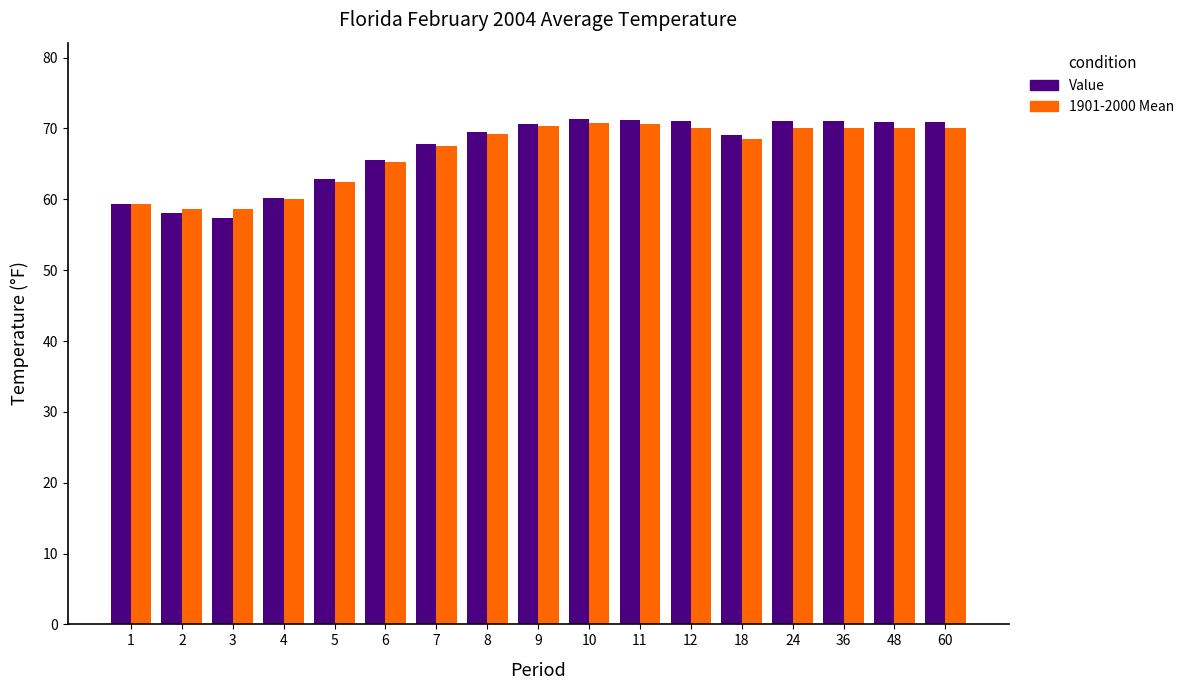

Which series has the largest range (max minus min)?

Value